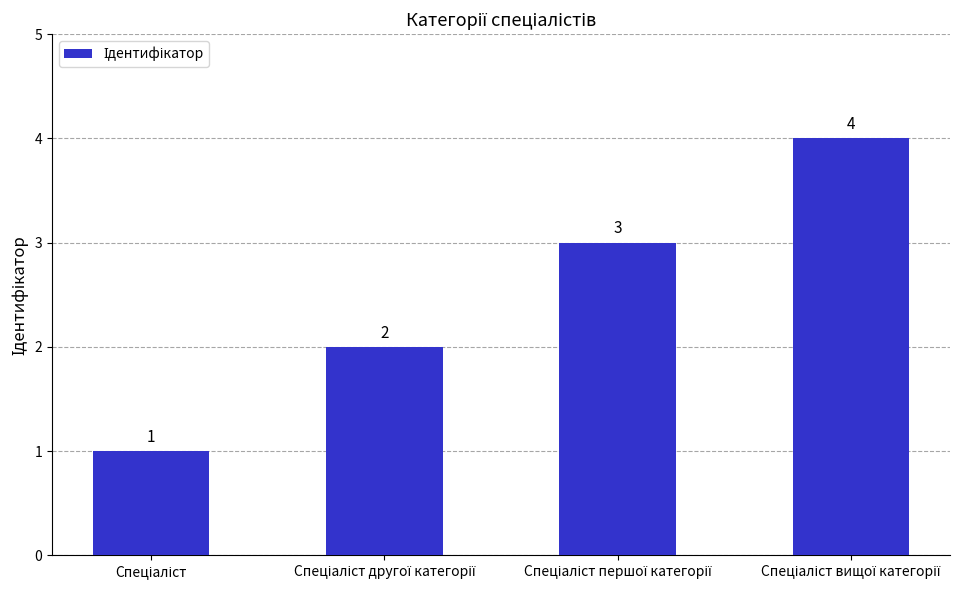

How many values are between 2 and 4?

3